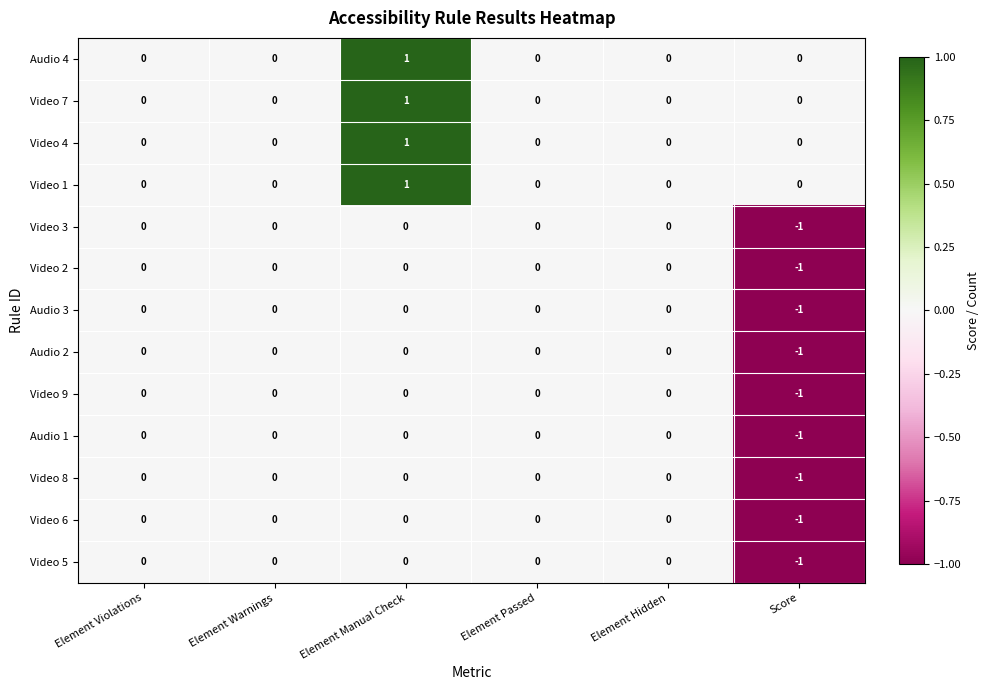

The Video 2 series shows -1 at Element Warnings. True or false?

False